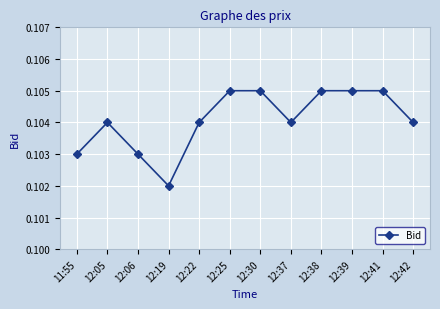

What is the label of the 9th point from the right?

12:19